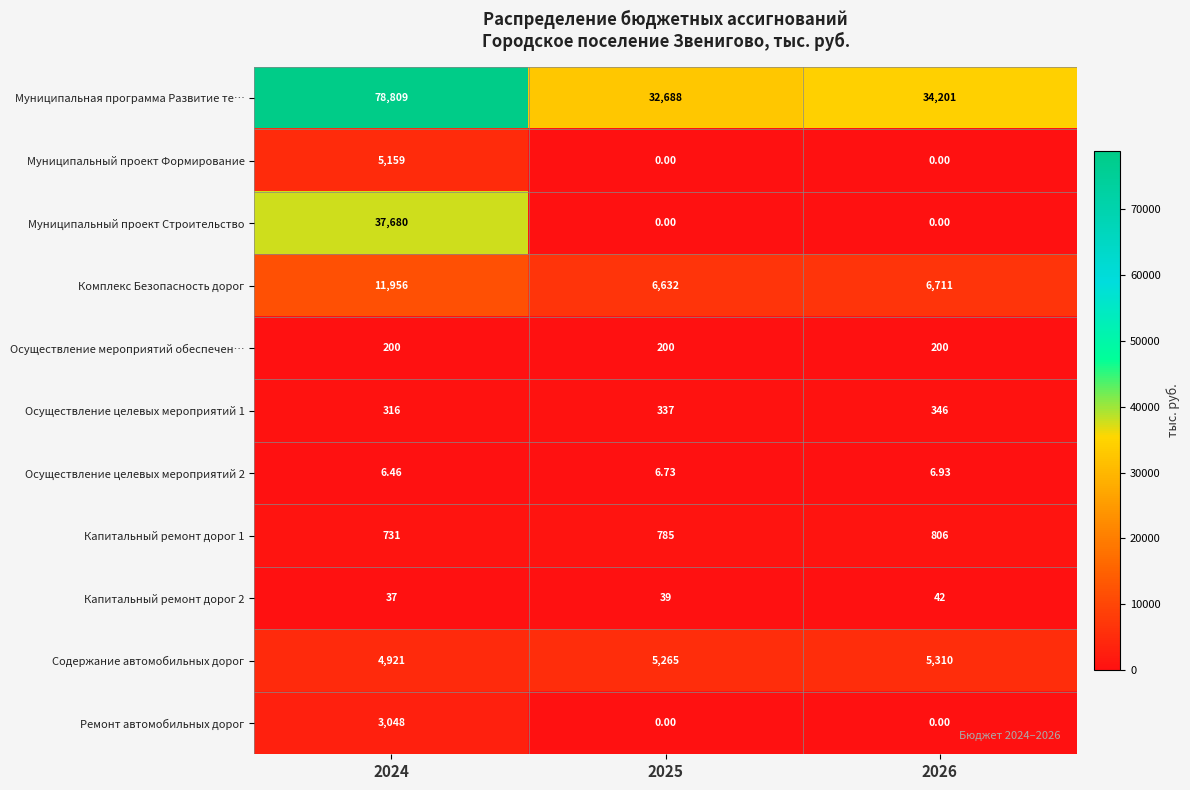

Which series has the largest total across all categories?

Муниципальная программа Развитие те…